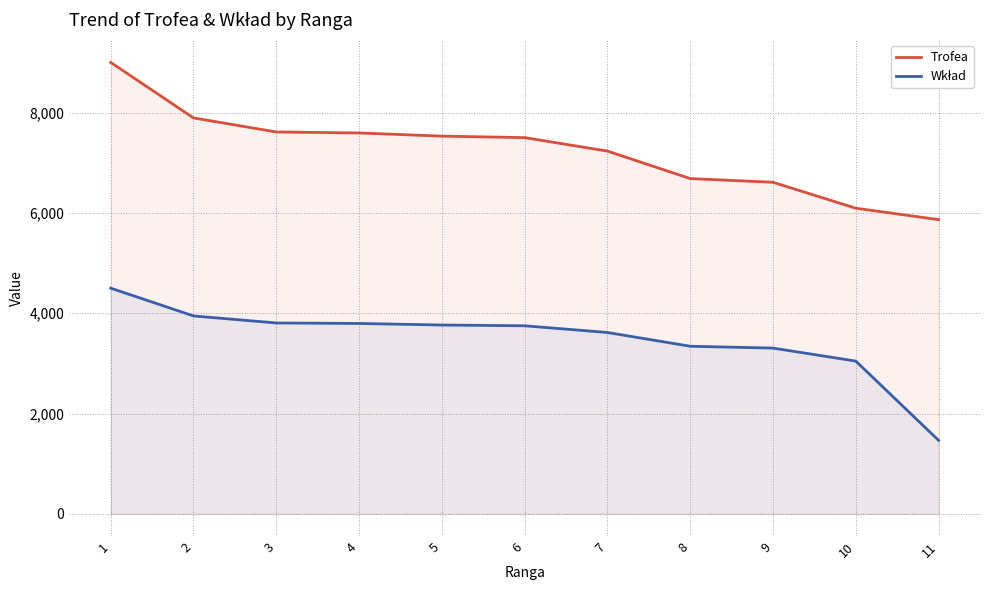

What is the smallest value displayed?

1466